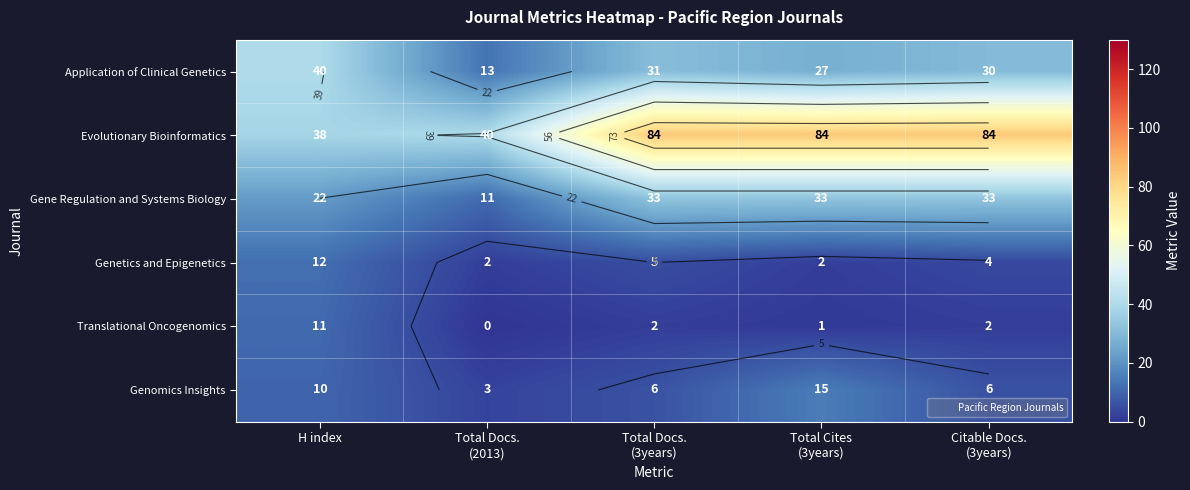

What is the total value across all series at Citable Docs.
(3years)?

159